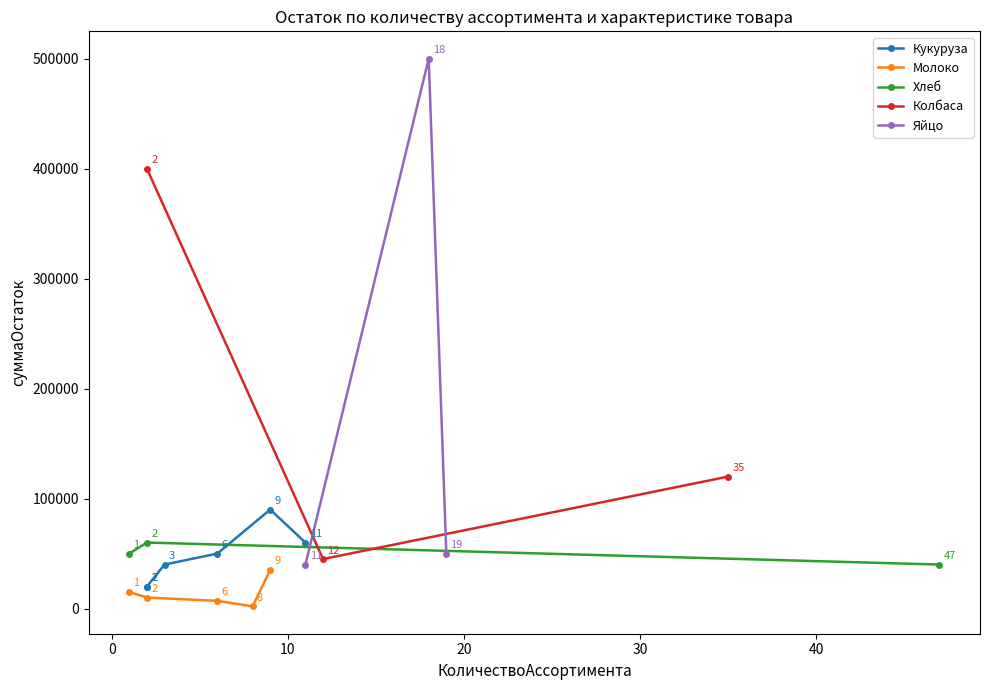

What is the maximum value shown in the chart?

500000